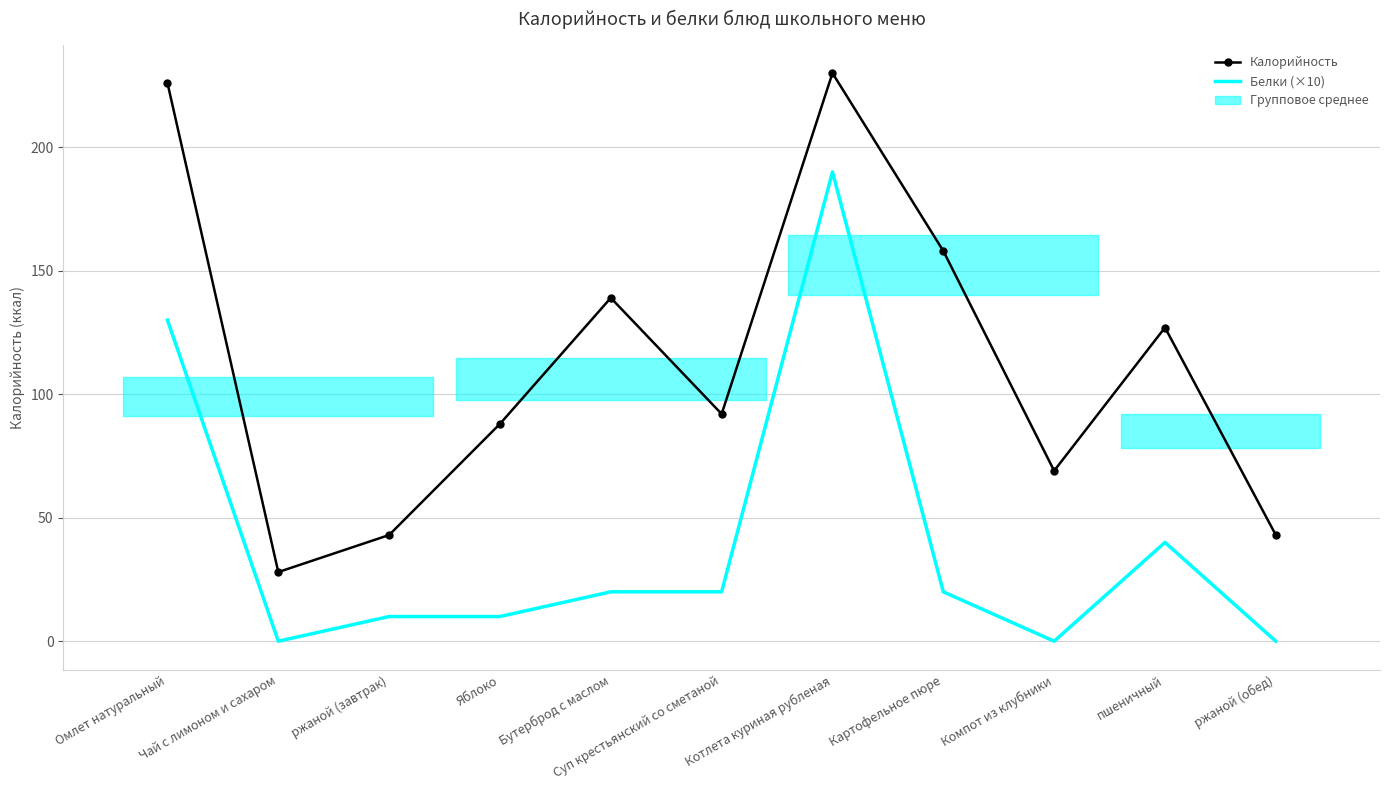

What is the lowest value of the Калорийность series?

28